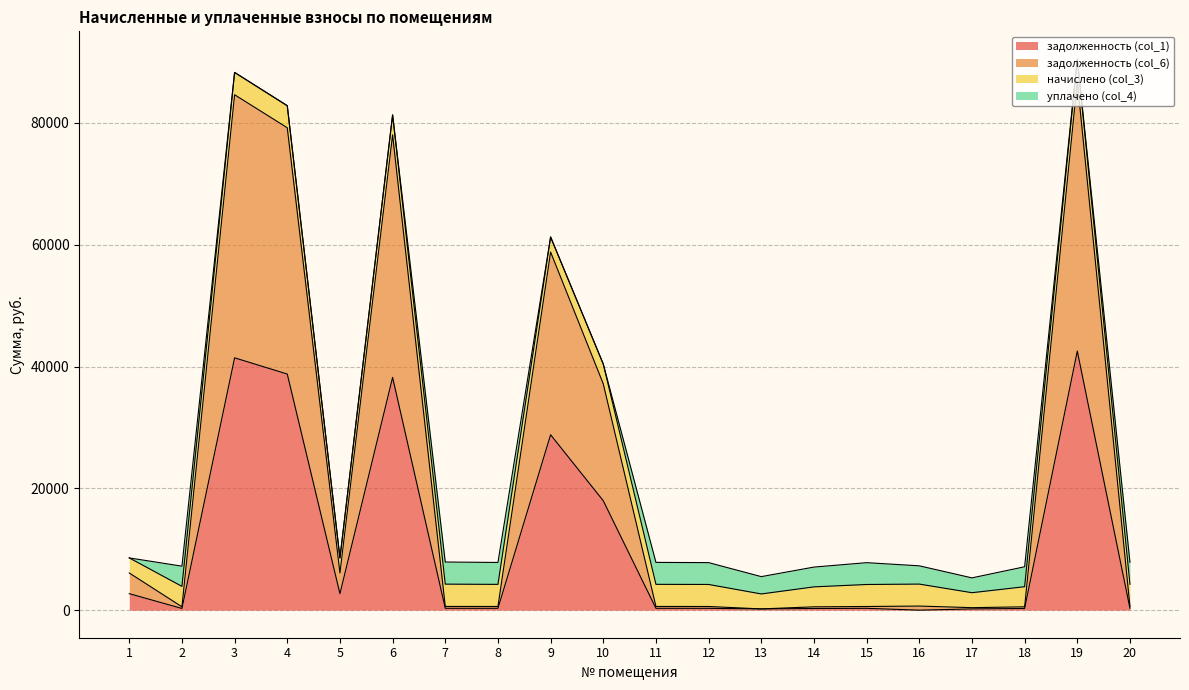

The value of задолженность (col_1) at 4 is 19046.7. True or false?

False